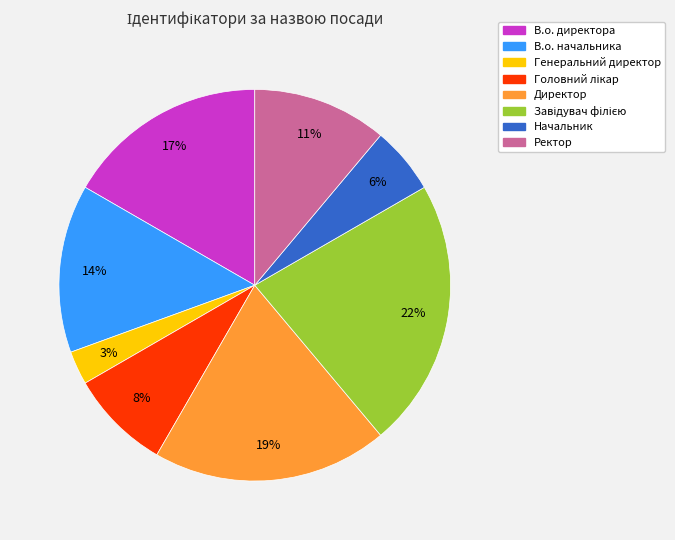

To the nearest percent, what portion does В.о. директора represent?

17%